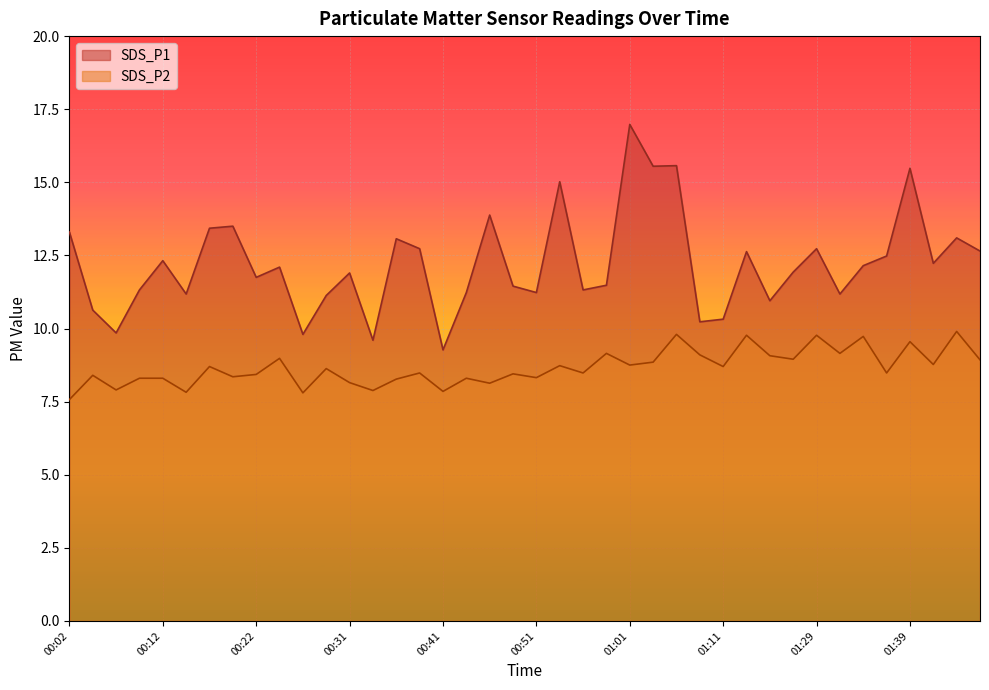

True or false: SDS_P2 and SDS_P1 intersect in this chart.

False